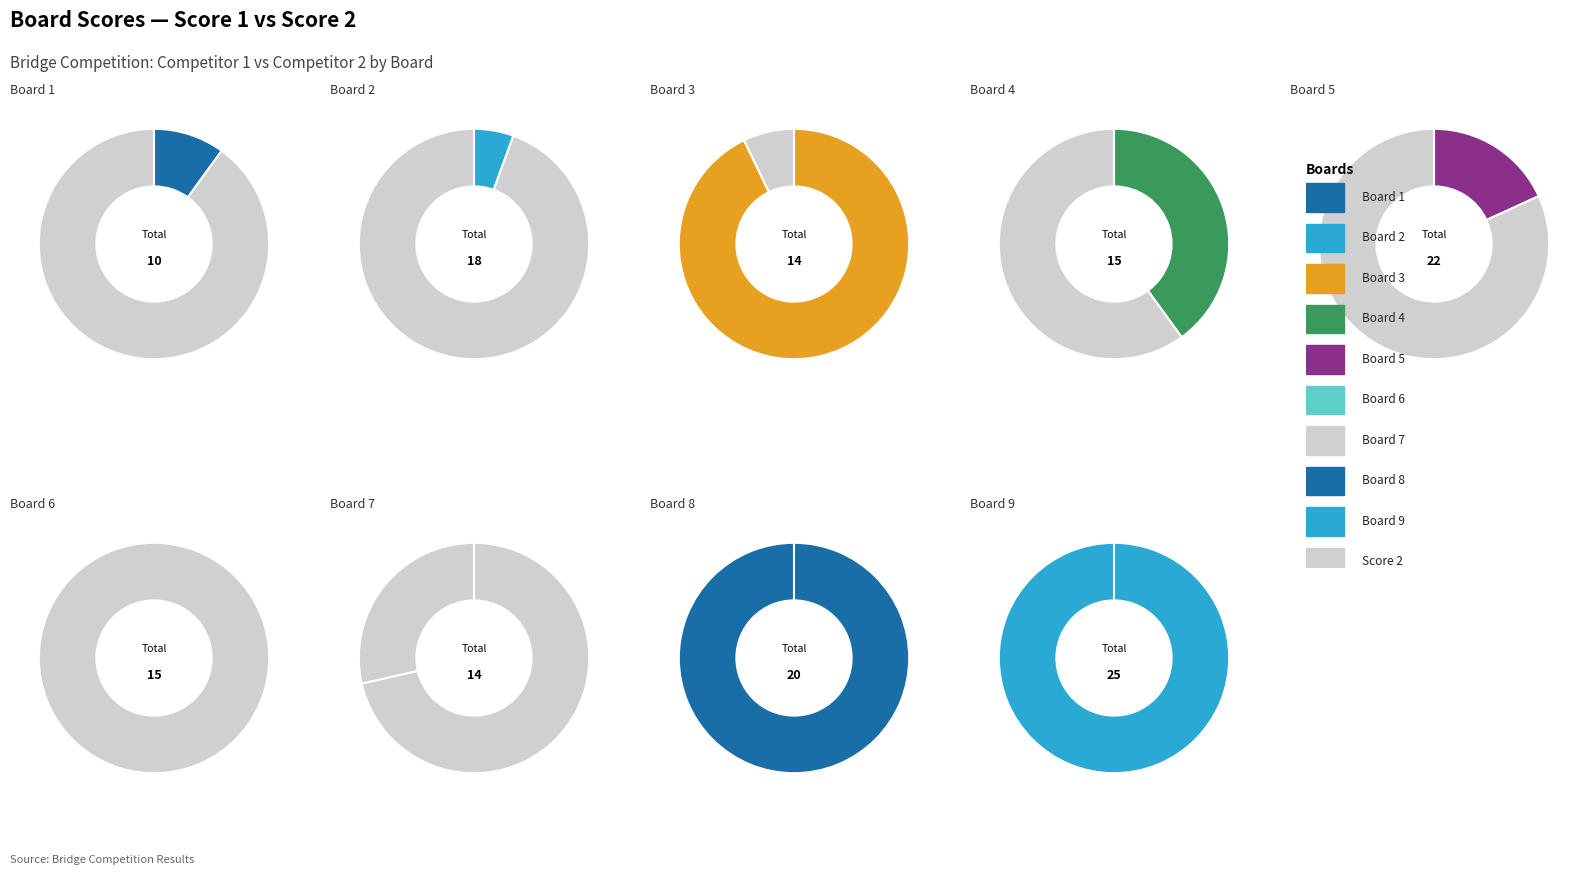

How many slices are in this pie chart?

9